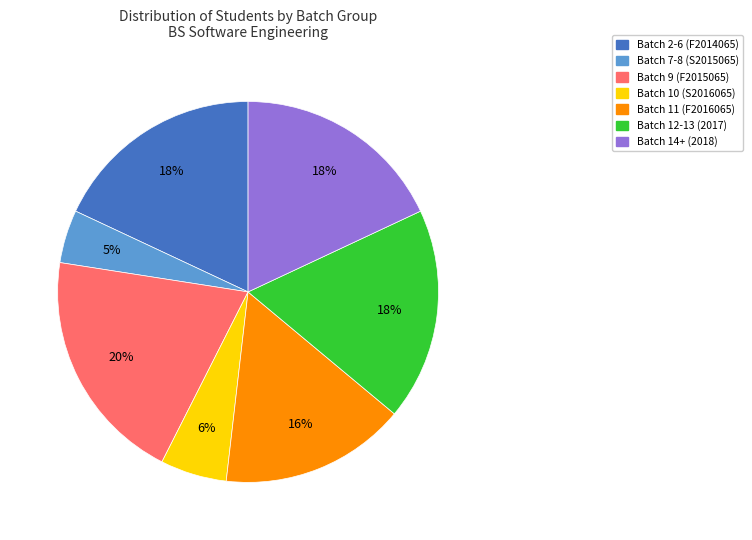

To the nearest percent, what is the average slice percentage?

14%